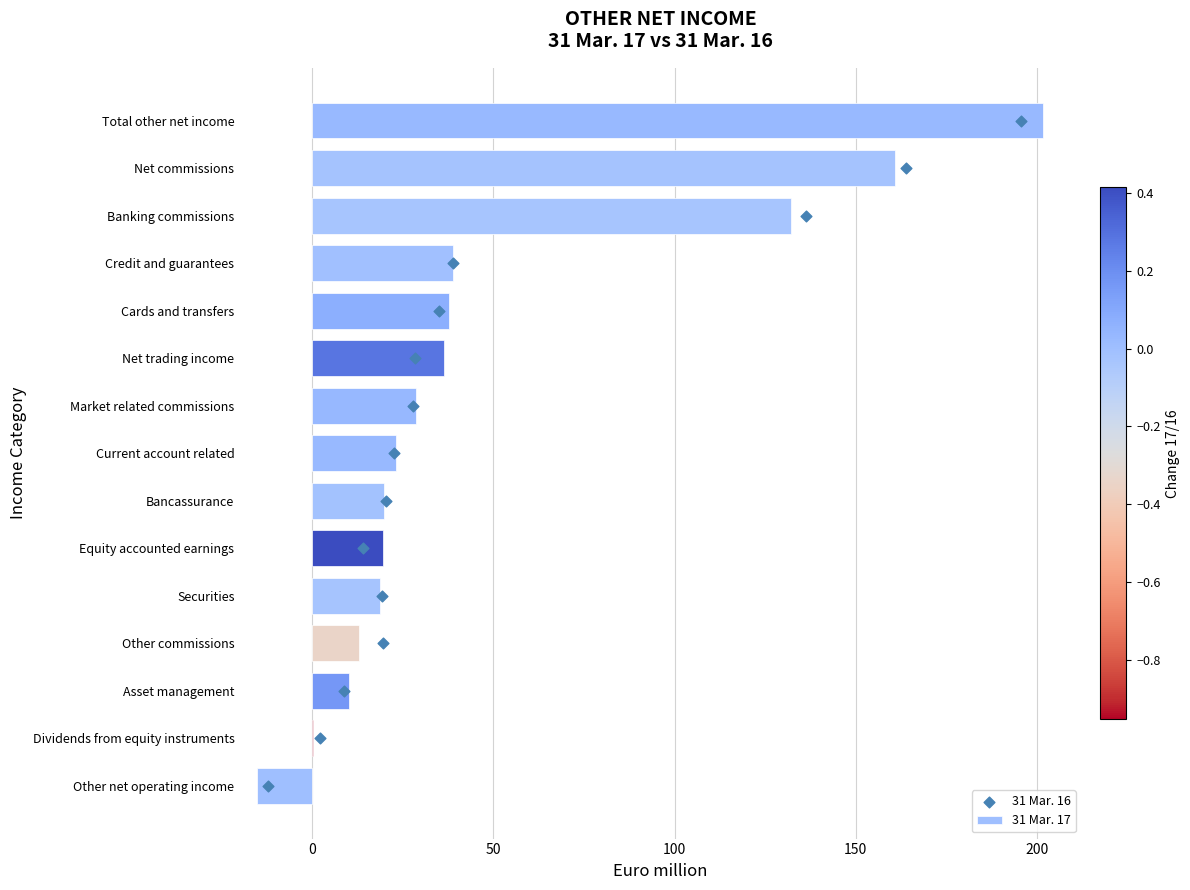

At how many categories does at least one series exceed 161?

1